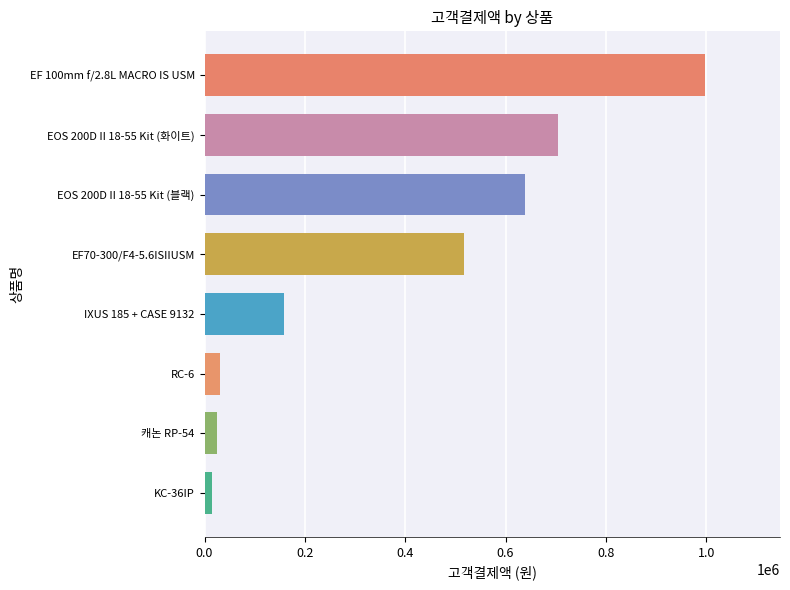

How many data points does each series have?

8